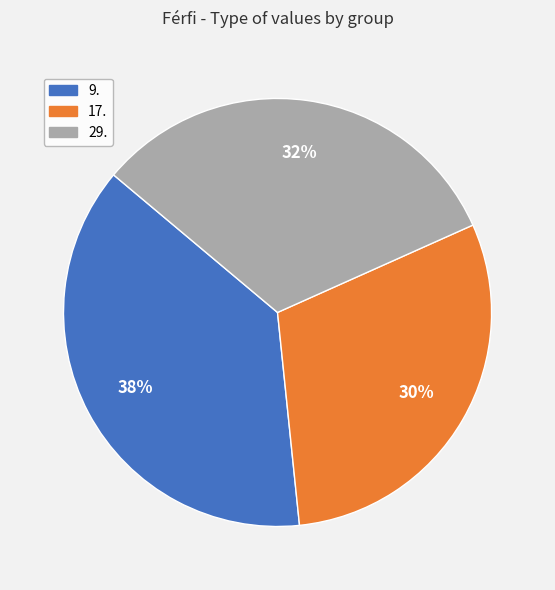

Between 17. and 29., which is larger?

29.